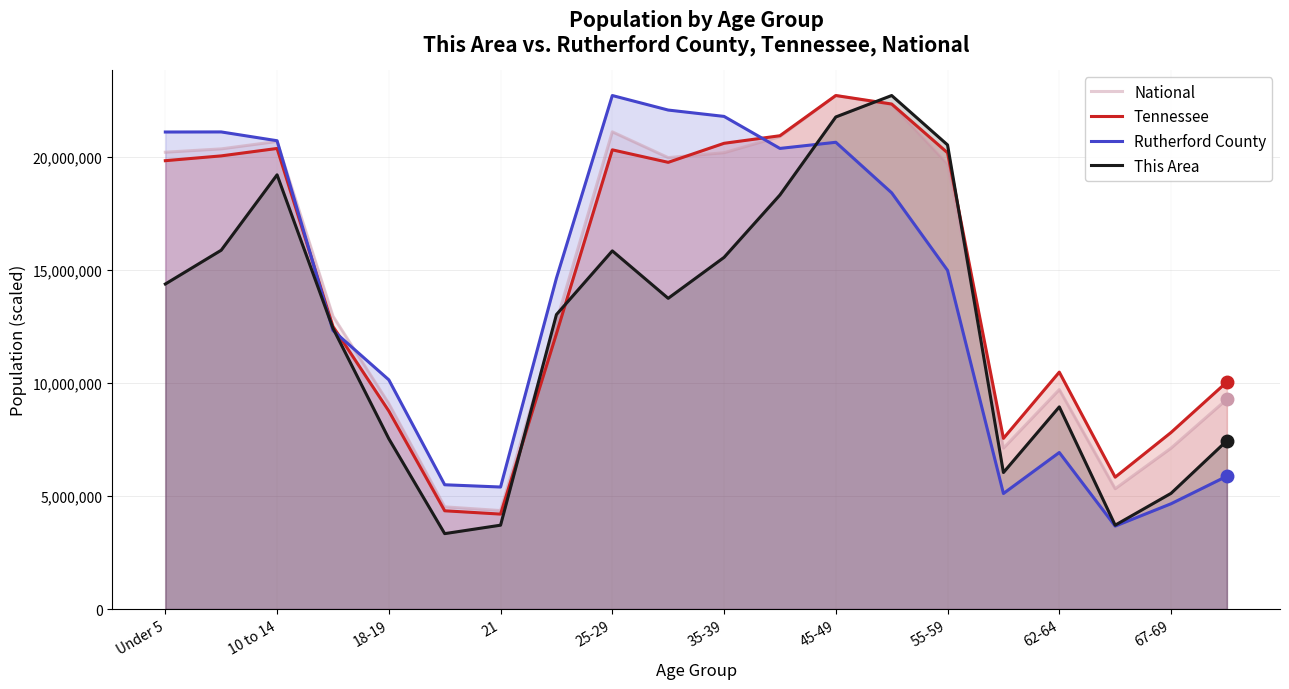

Does the chart have visible grid lines?

Yes